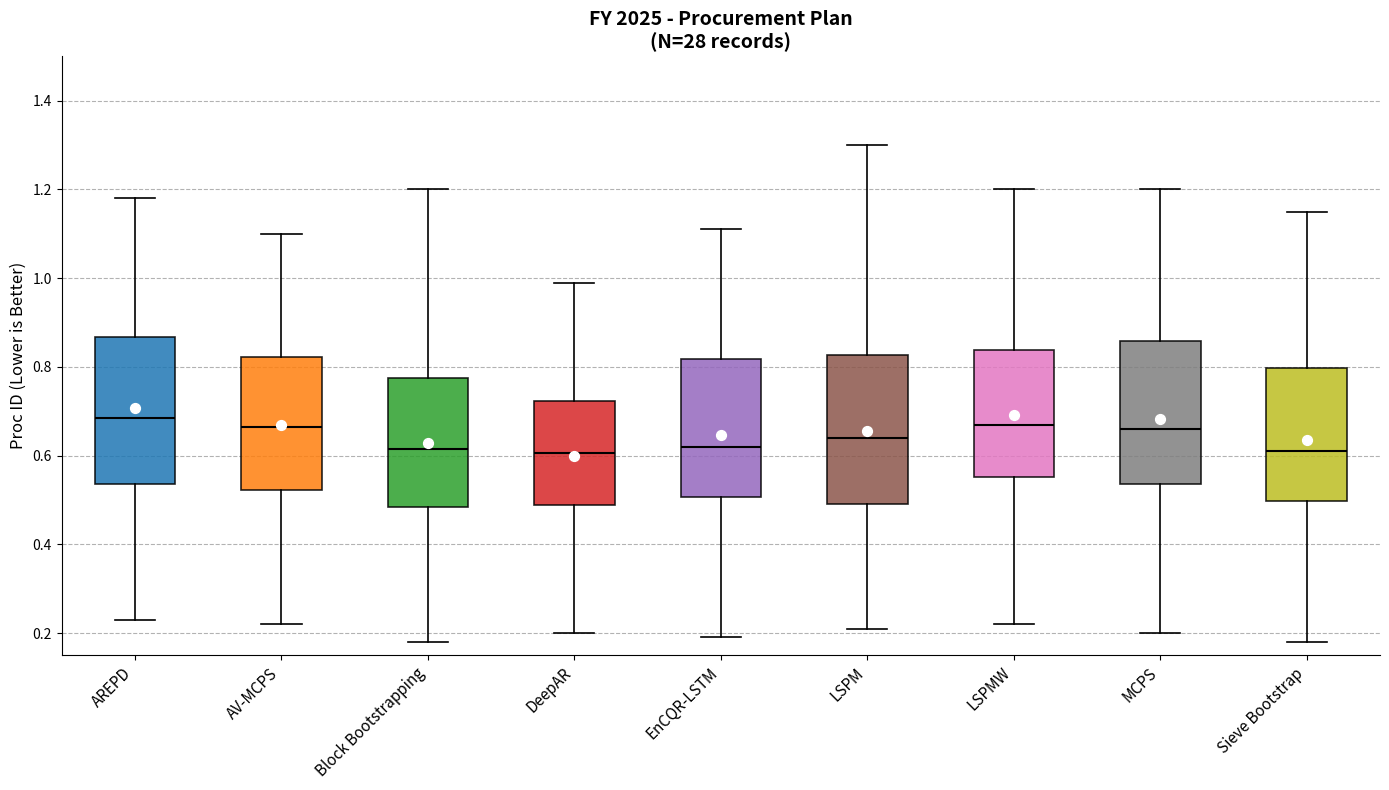

Where is the upper edge of the box for AV-MCPS on the y-axis? The values are not printed on the chart, so give them approximately, as read against the axis.

0.82